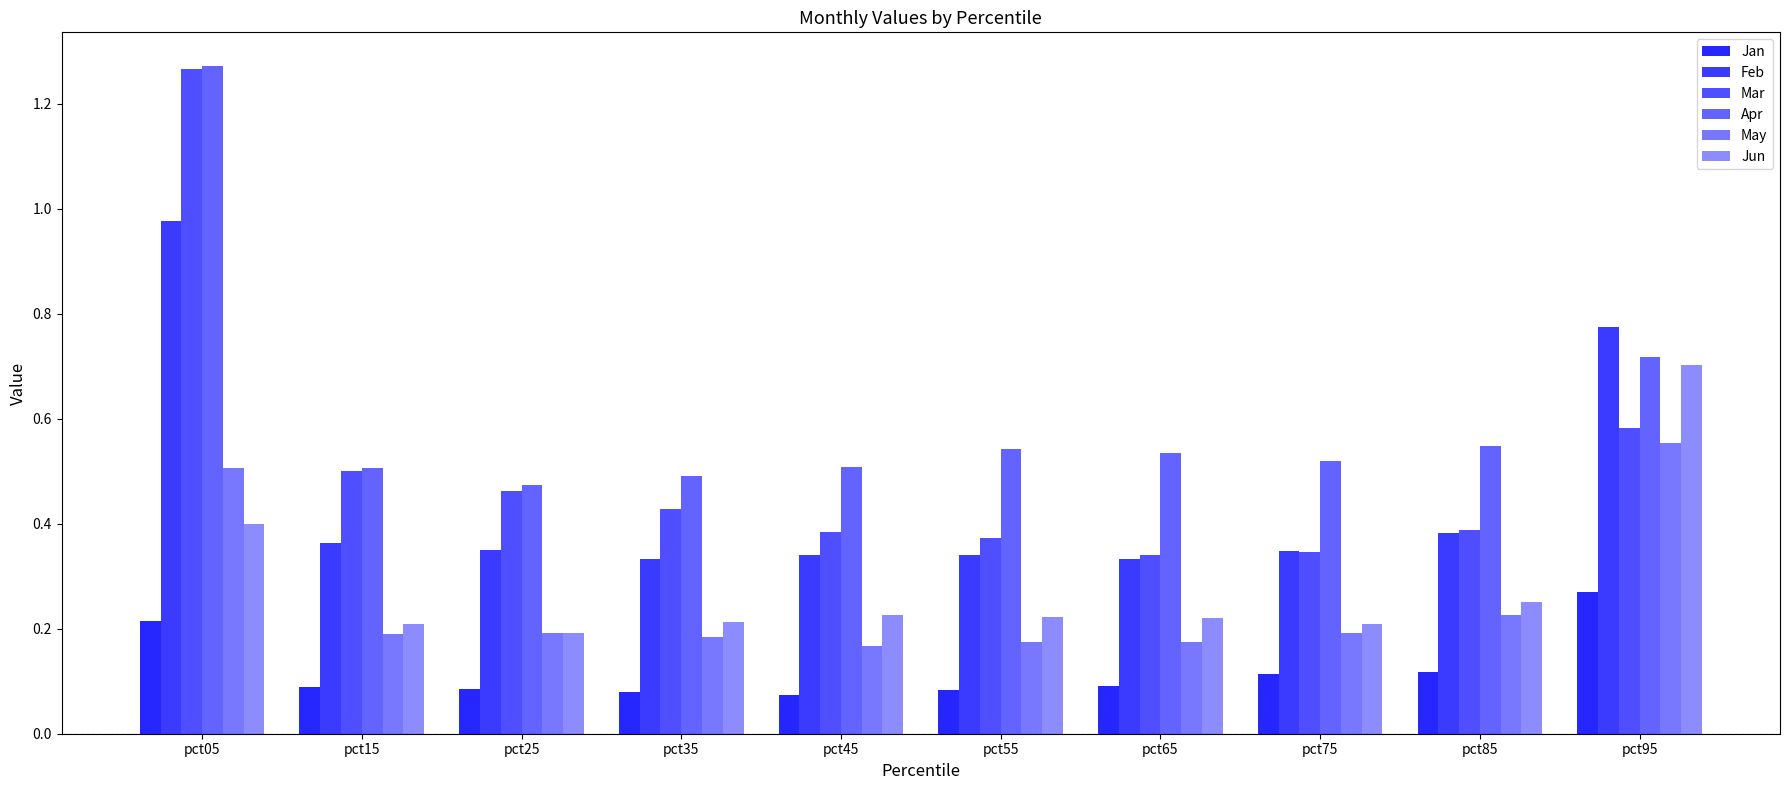

The Jun series shows 0.2 at pct45. True or false?

True